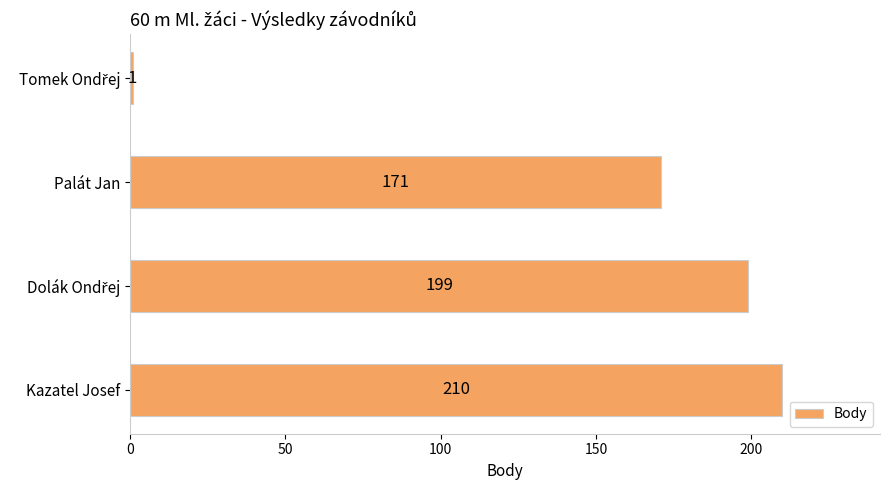

At which category does the chart reach its peak across all series?

Kazatel Josef